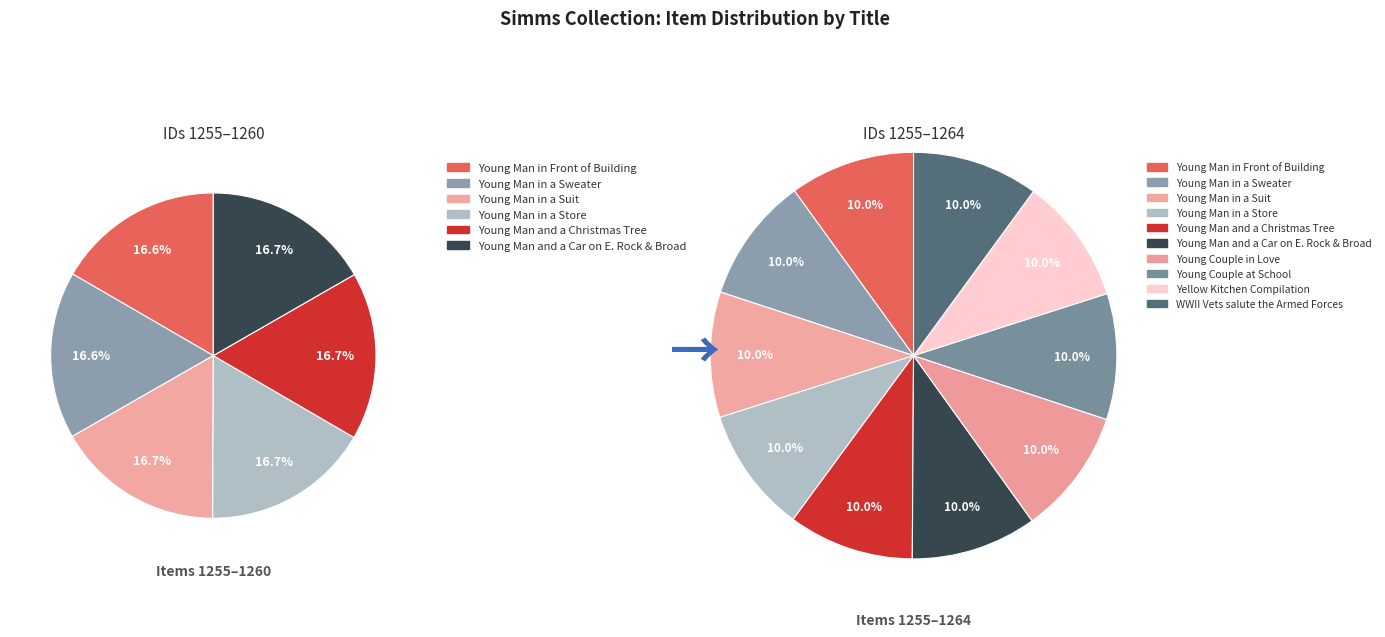

How much of the chart is everything except Young Couple in Love?

90.0%